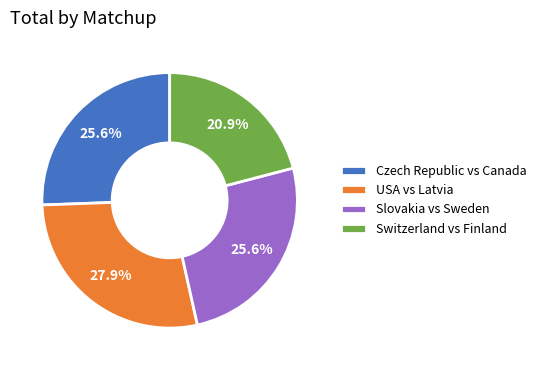

Is there any slice that represents more than half of the pie?

No